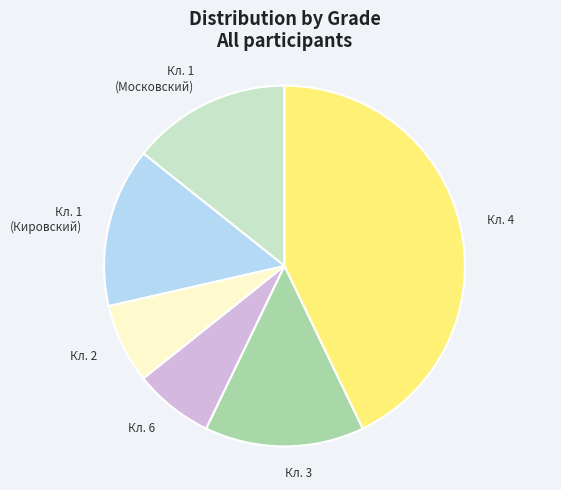

What is the ratio of the value at Кл. 3 to the value at Кл. 6?

2.0